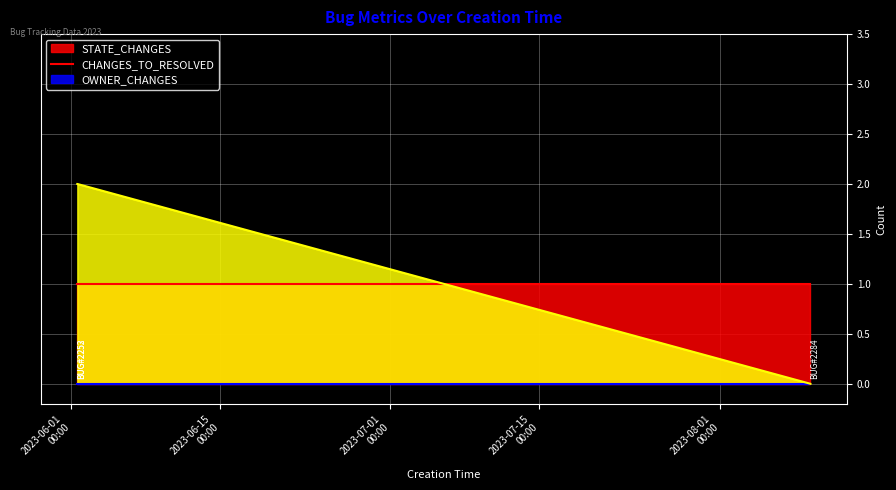

What position from the left is 2023-06-01 14:06:55?

1